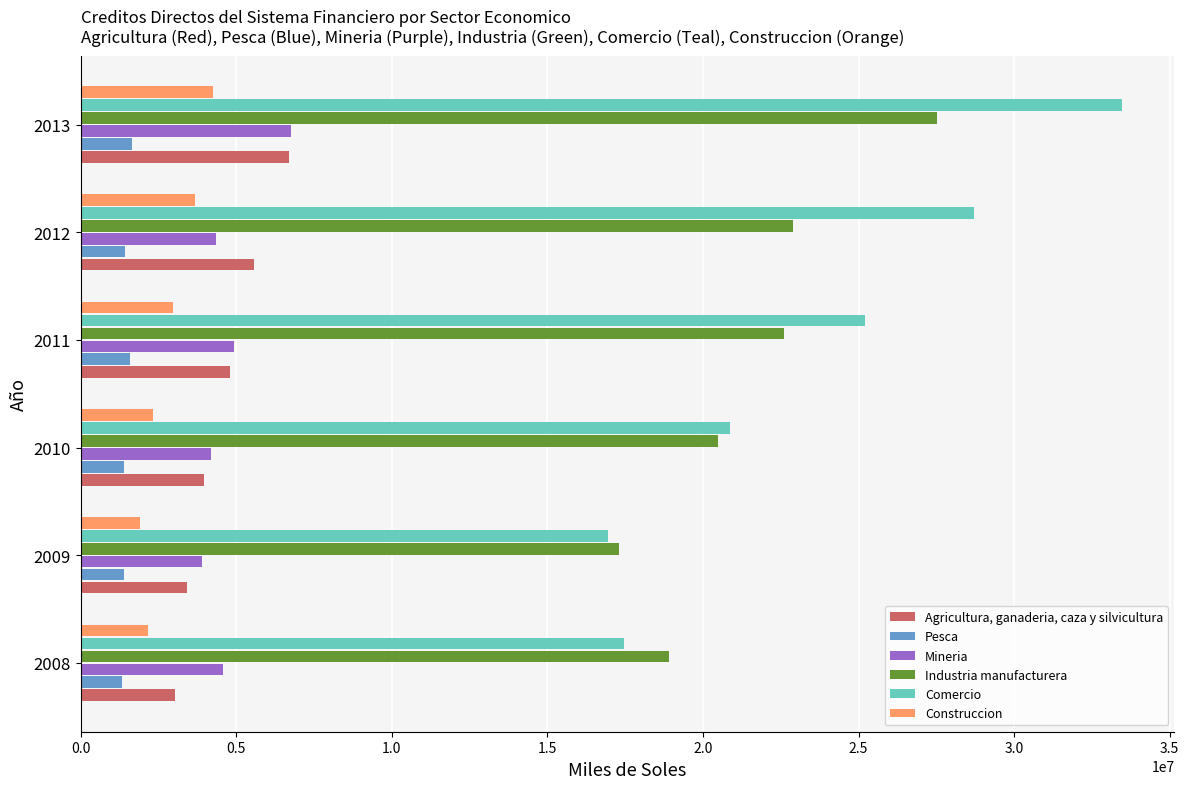

Which series has the largest range (max minus min)?

Comercio